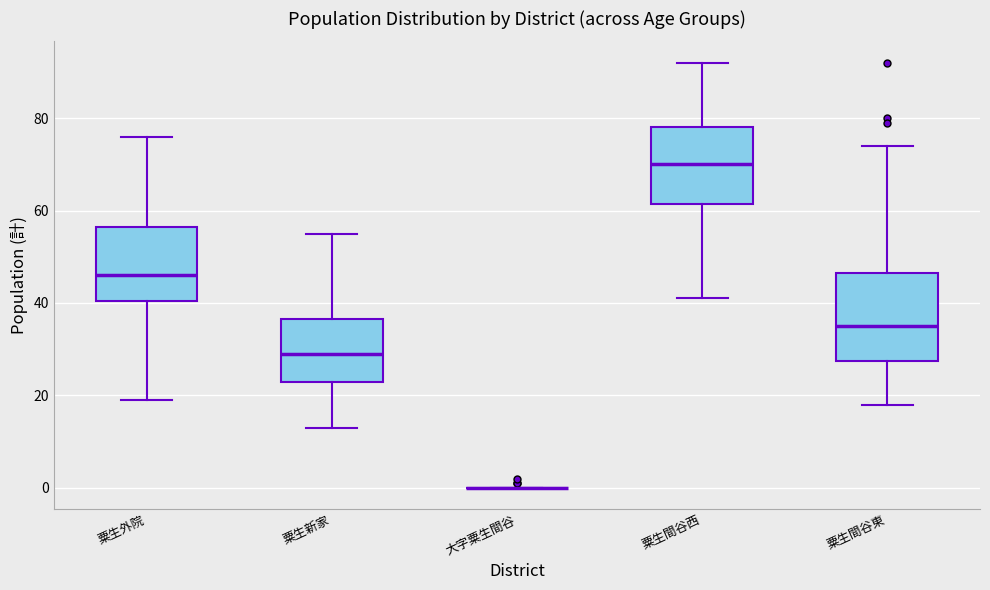

Comparing the boxes themselves (not the whiskers), which one is the tallest?

粟生間谷東